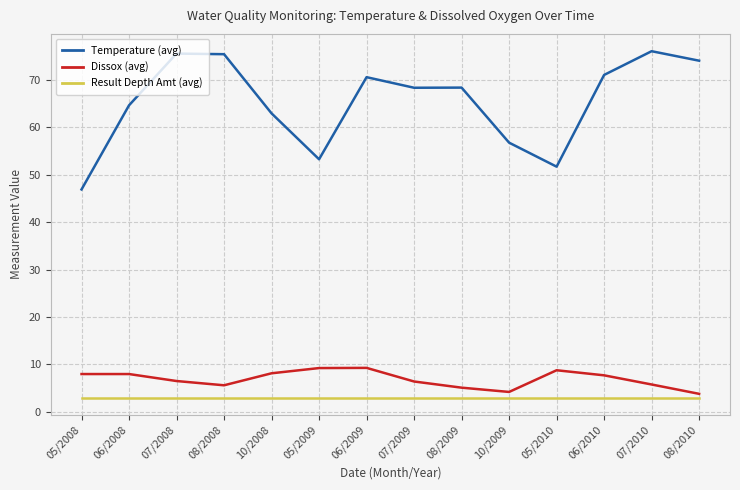

What are all the series names shown in the legend?

Temperature (avg), Dissox (avg), Result Depth Amt (avg)